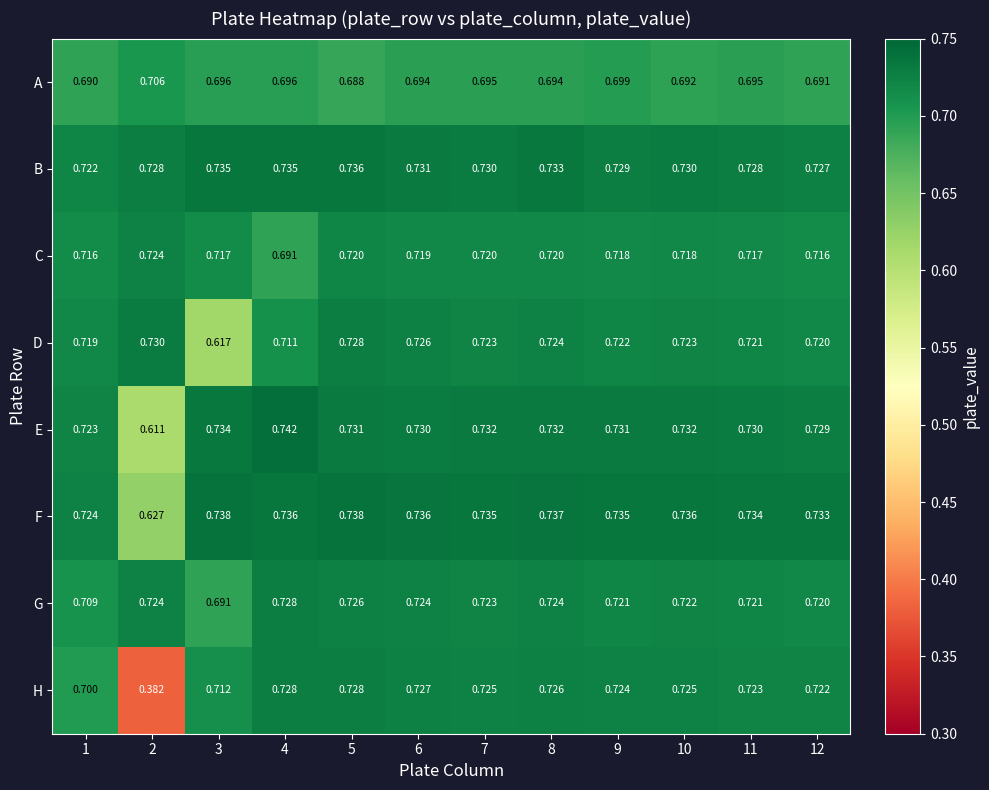

Which series has the largest total across all categories?

B